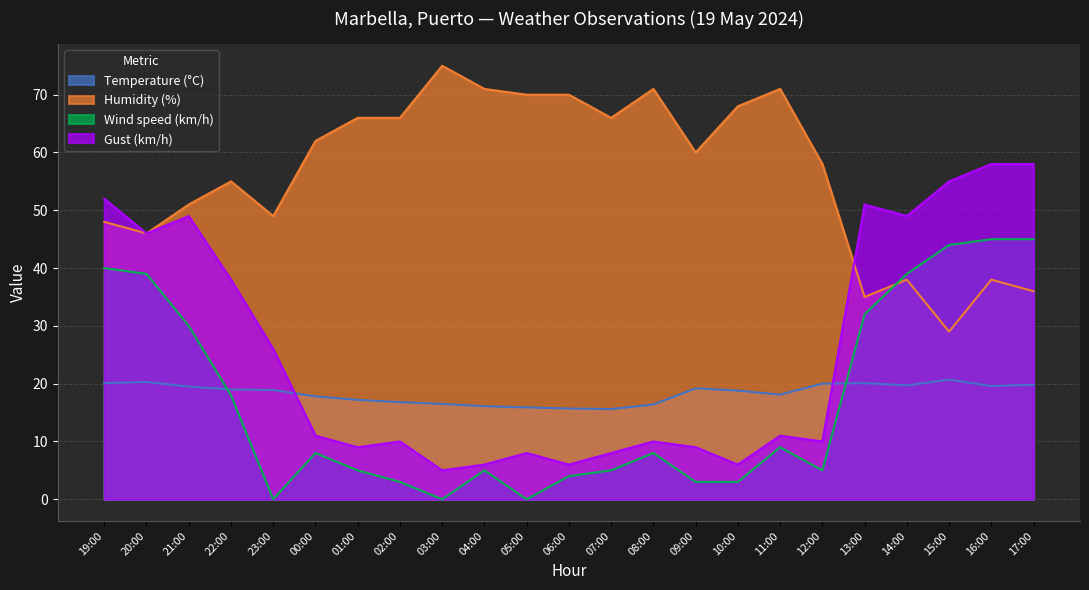

Rank the series at 00:00 from lowest to highest value.

Wind speed (km/h), Gust (km/h), Temperature (°C), Humidity (%)